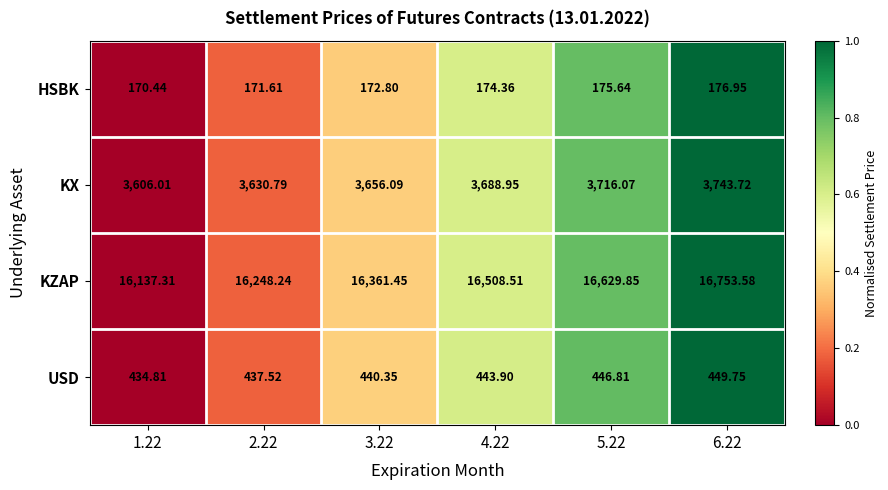

Which label corresponds to the largest value in the chart?

6.22